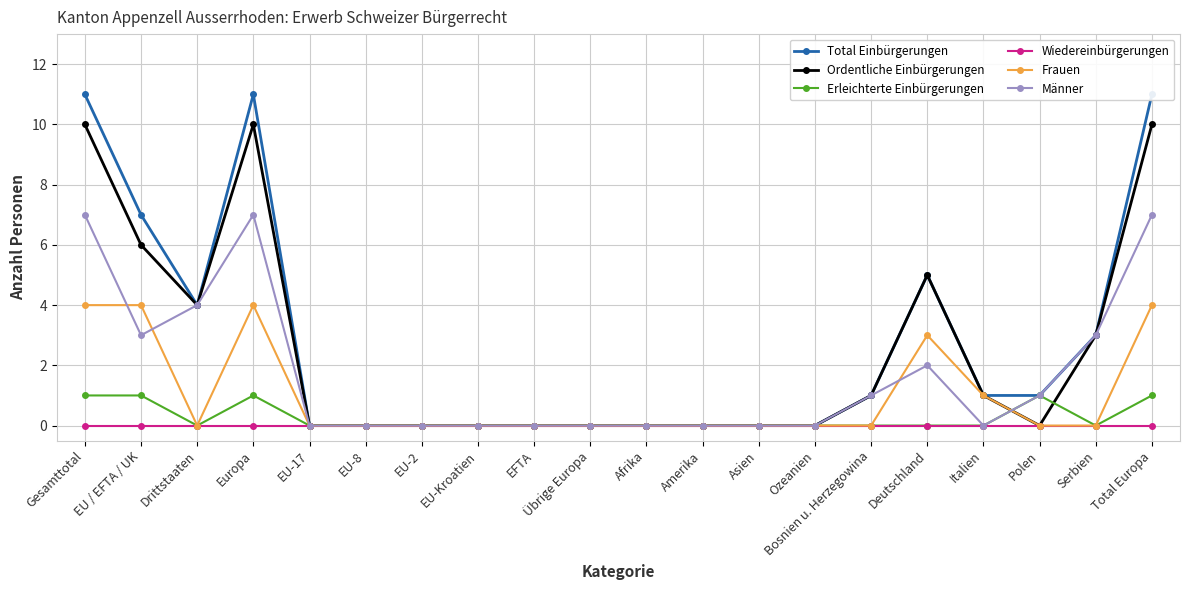

True or false: Männer and Total Einbürgerungen cross at least once.

False